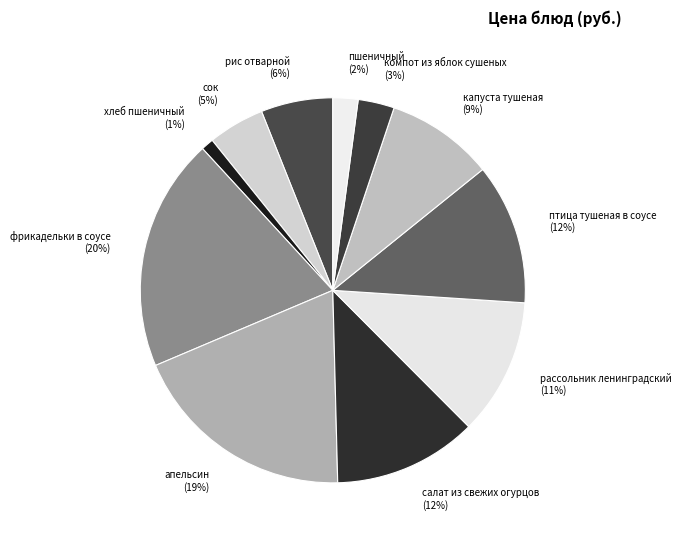

How many slices are in this pie chart?

11